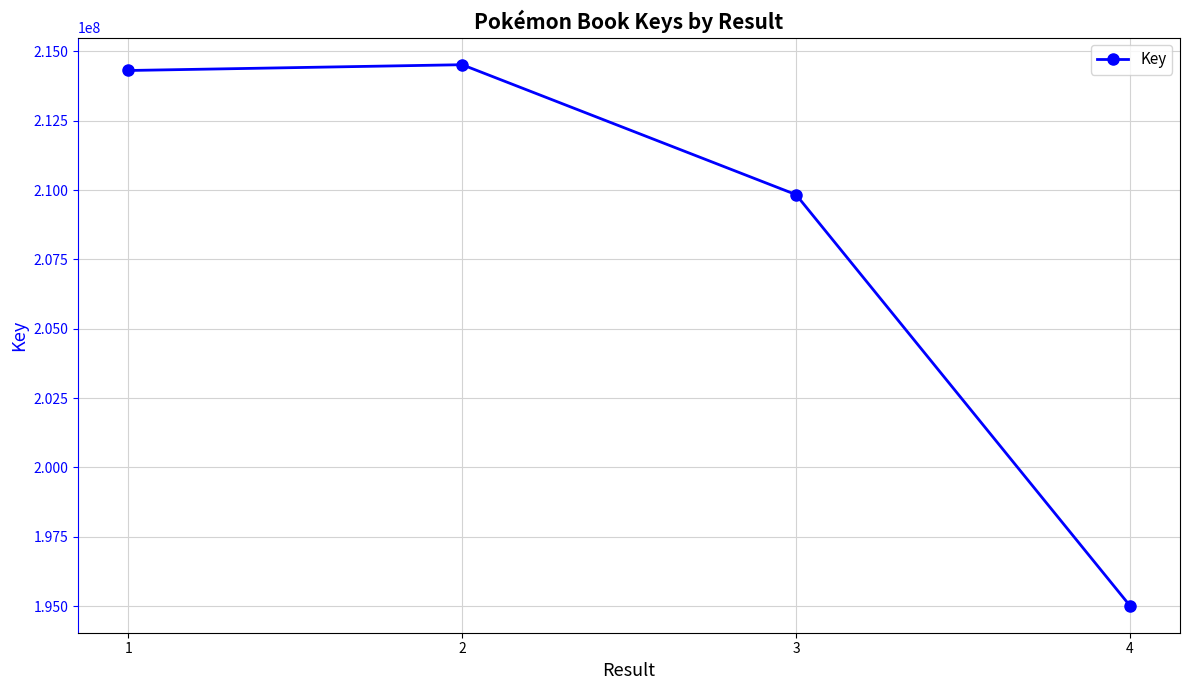

True or false: the data has more than 2 interior local peaks.

False